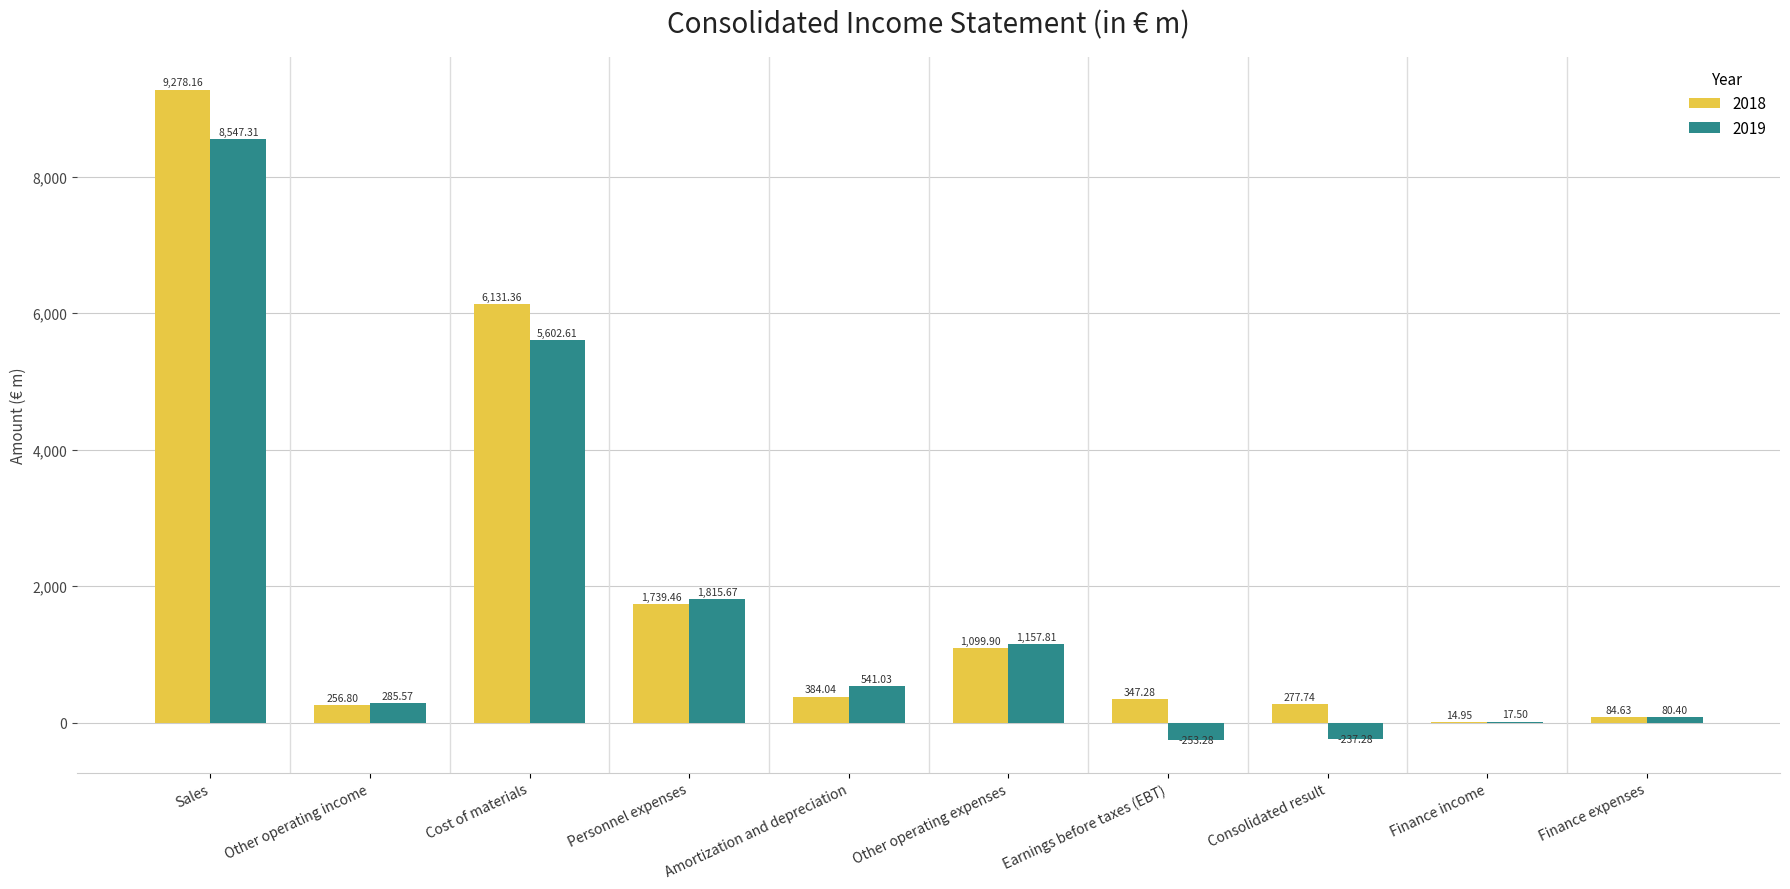

Which series has the largest range (max minus min)?

2018